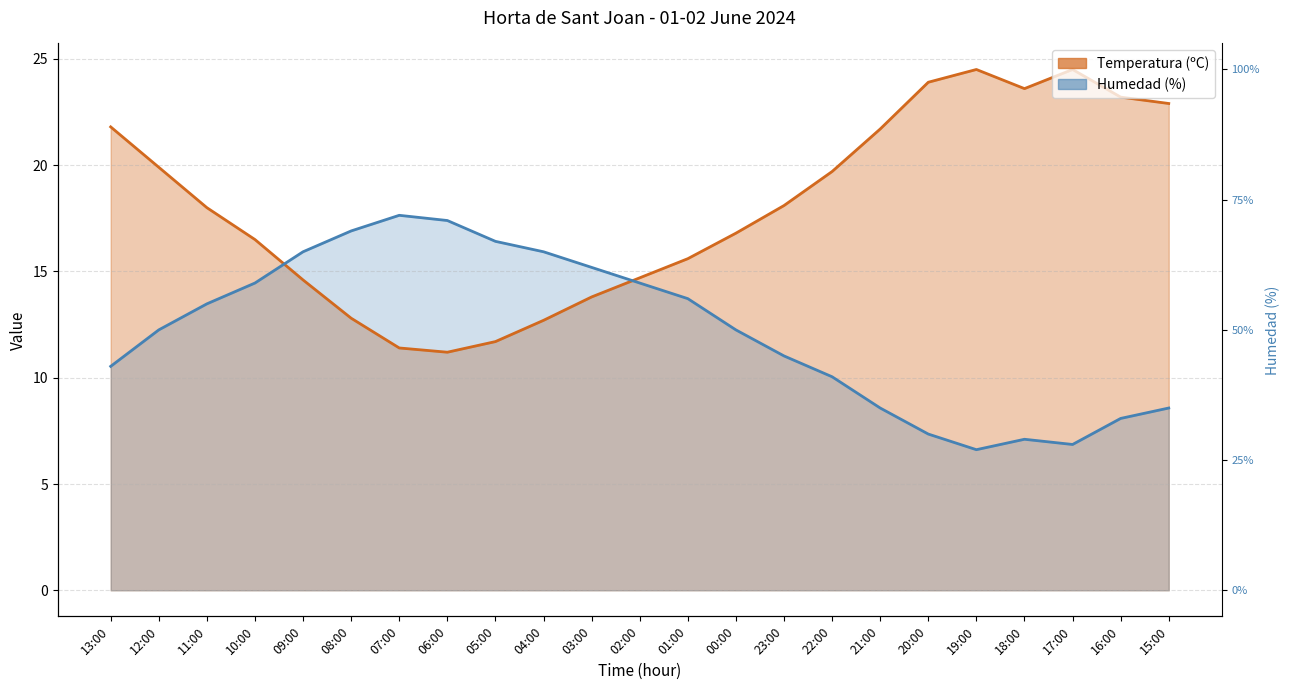

What is the total value across all series at 18:00?

30.7